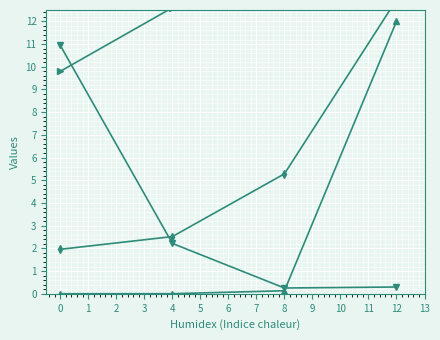

How many intersections are there between transactionValue_scaled and sharesOwnedFollowingTransaction_scaled?

1